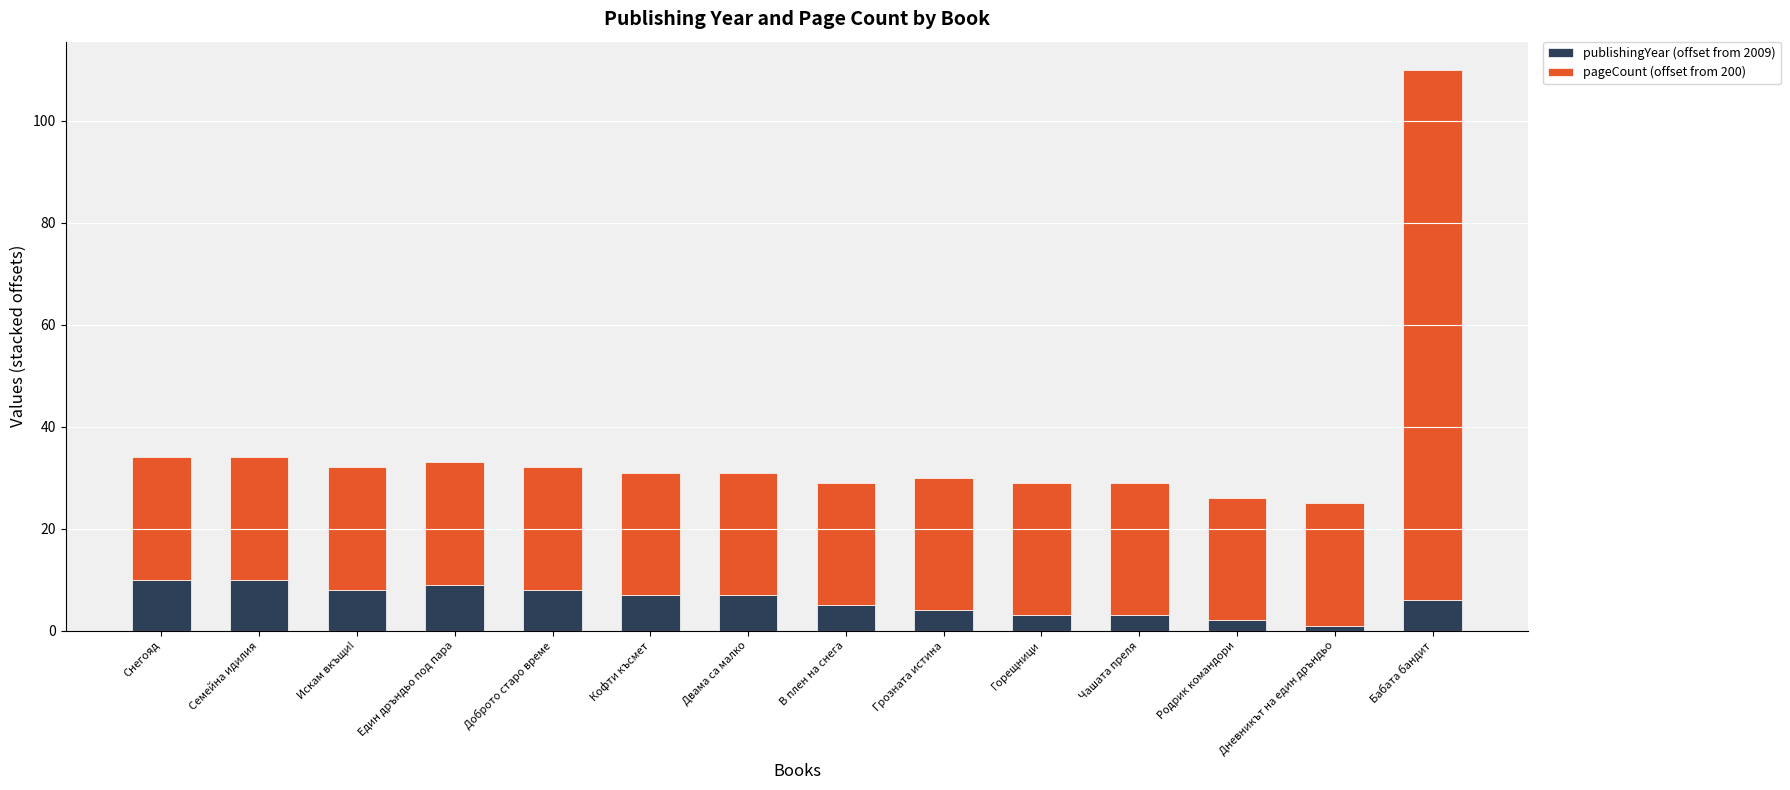

What is the approximate value of publishingYear (offset from 2009) at Искам вкъщи!?

8